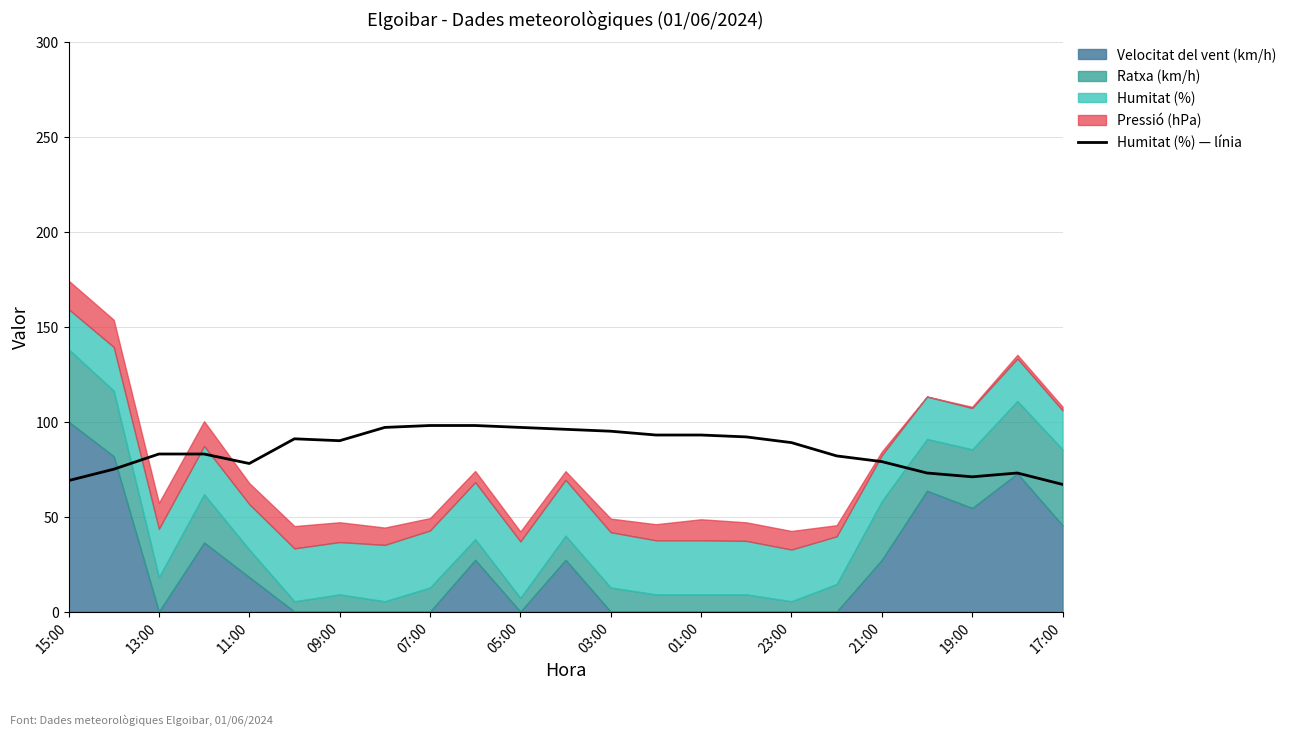

The value of Humitat (%) — línia at 17:00 is 67. True or false?

True